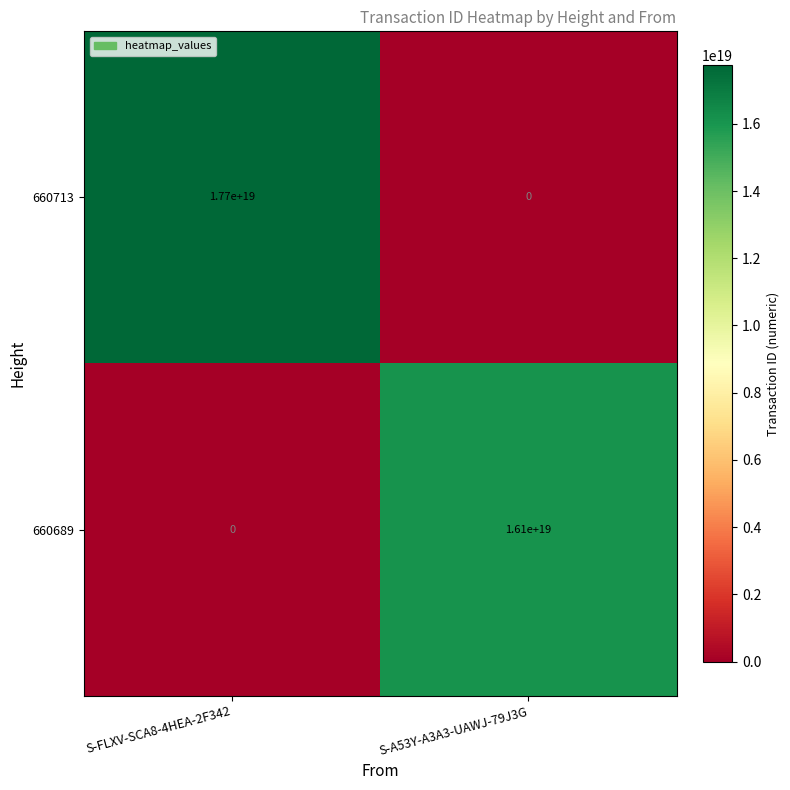

At which label does 660689 reach its peak?

S-A53Y-A3A3-UAWJ-79J3G